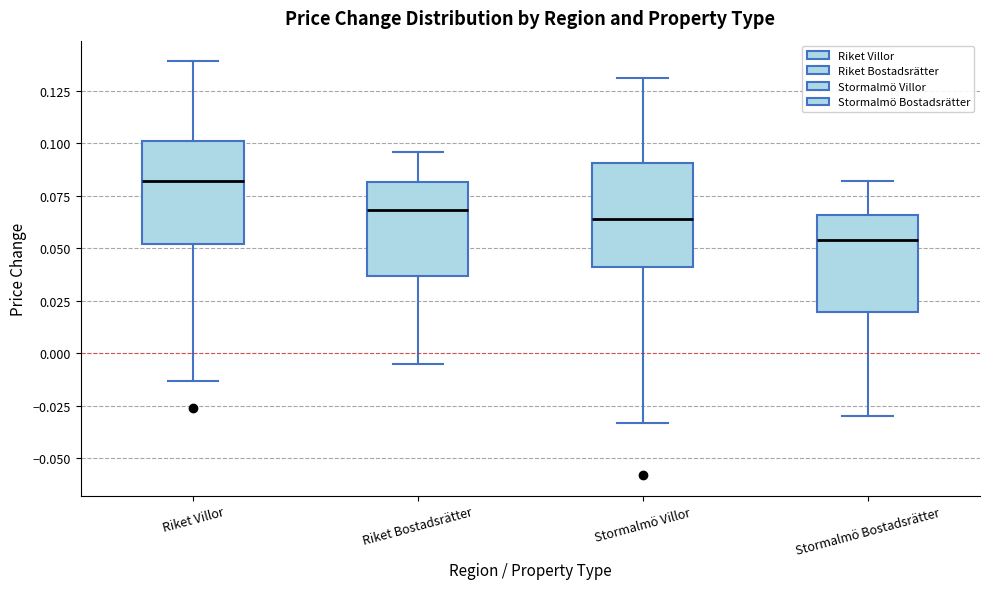

Reading left to right, transcribe this box plot: for each box, give where its median line is, the range the box spans, and where its two whiskers end, as read against the y-axis. The values are not printed on the chart, so give them approximately, as read against the axis.

Riket Villor: median 0.080, box 0.050 to 0.100, whiskers -0.015 to 0.140
Riket Bostadsrätter: median 0.070, box 0.035 to 0.080, whiskers -0.005 to 0.095
Stormalmö Villor: median 0.065, box 0.040 to 0.090, whiskers -0.035 to 0.130
Stormalmö Bostadsrätter: median 0.055, box 0.020 to 0.065, whiskers -0.030 to 0.080